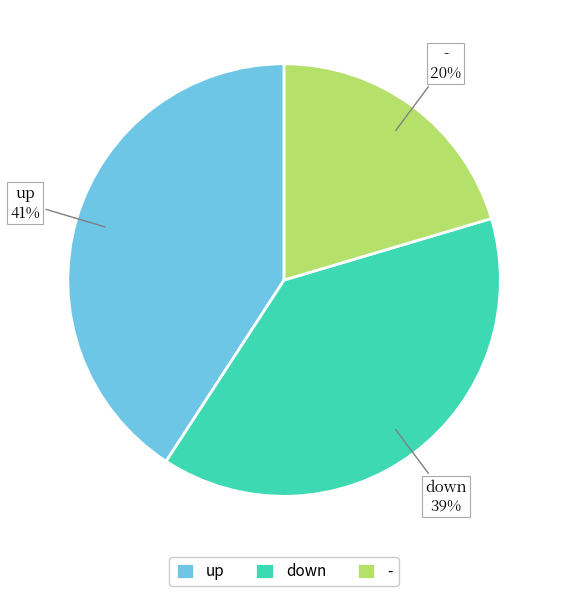

How many slices are in this pie chart?

3